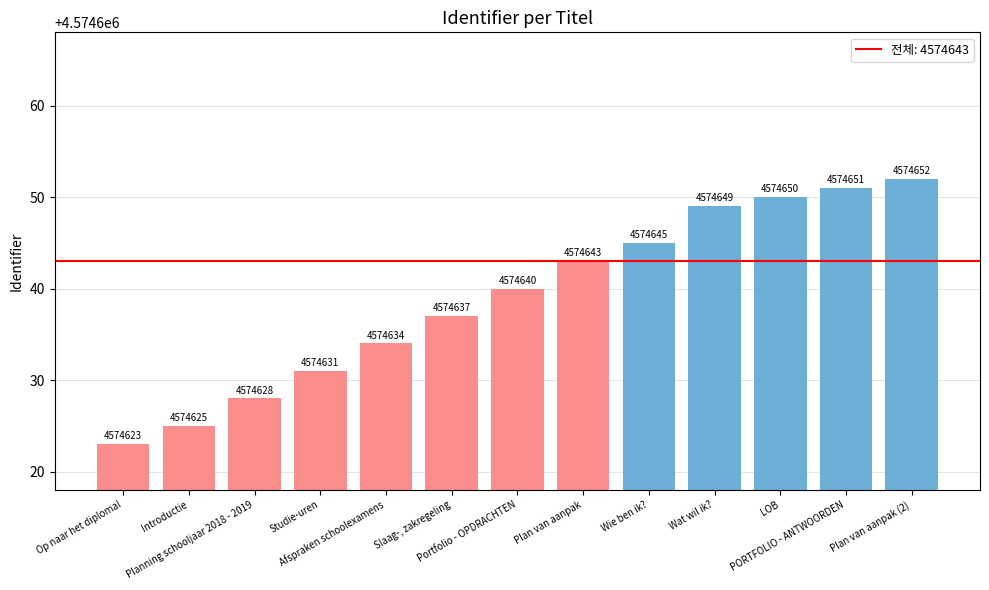

The chart shows a value of 1014958 at Planning schooljaar 2018 - 2019. True or false?

False